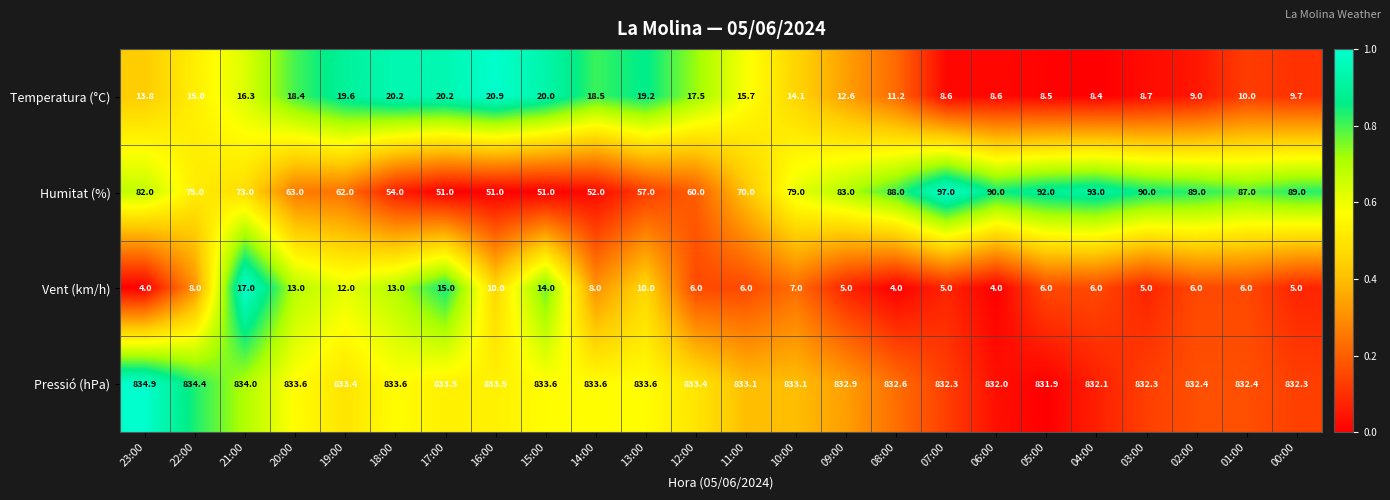

What is the difference between the highest and lowest values at 14:00?

825.6